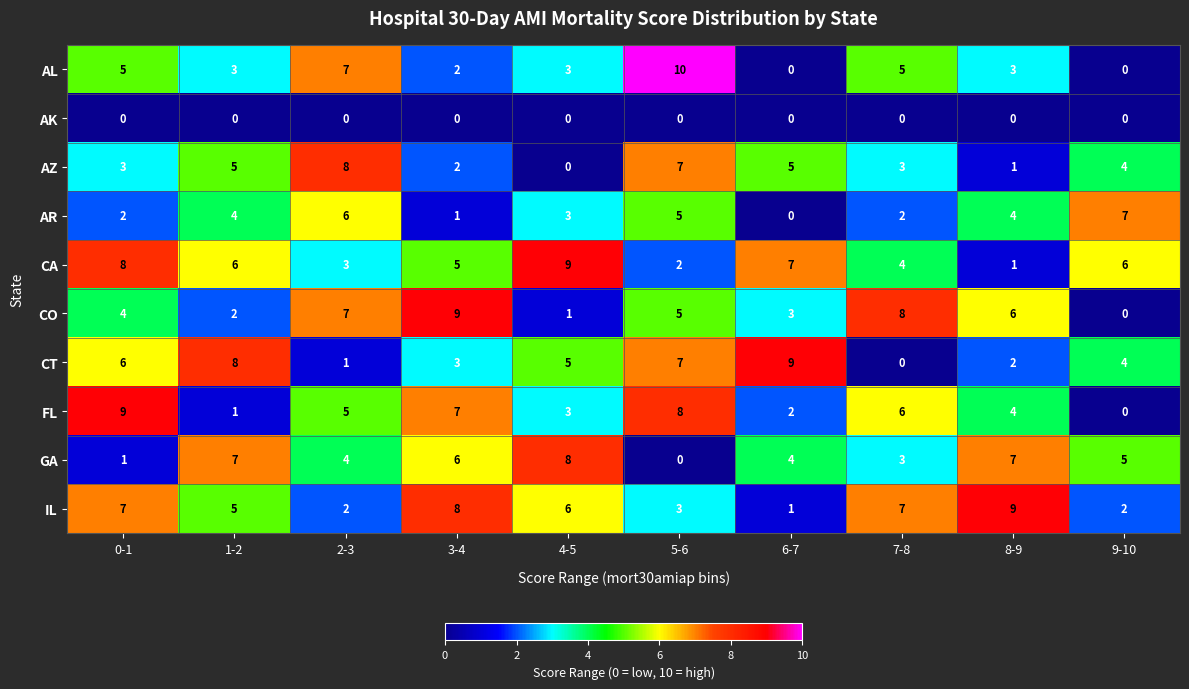

How many positive values does the AL series have?

8